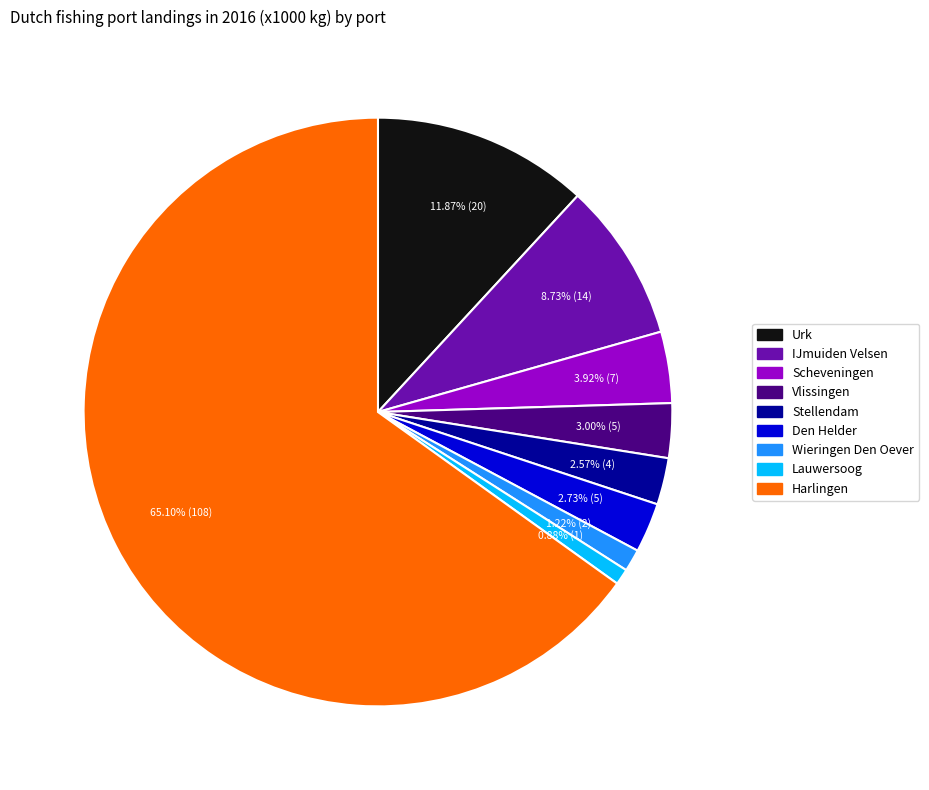

Count the number of slices in the pie.

9